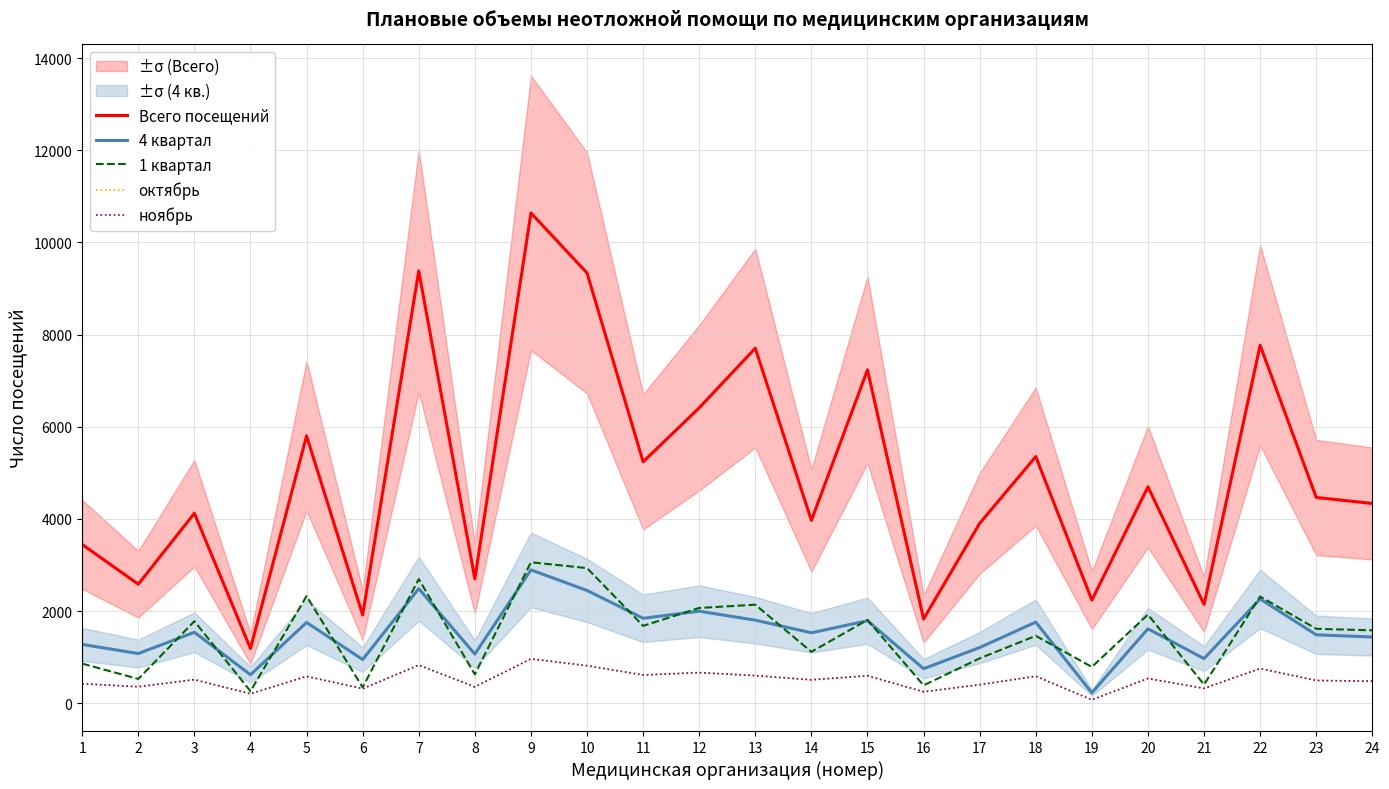

At which category does 4 квартал reach its first local peak?

3